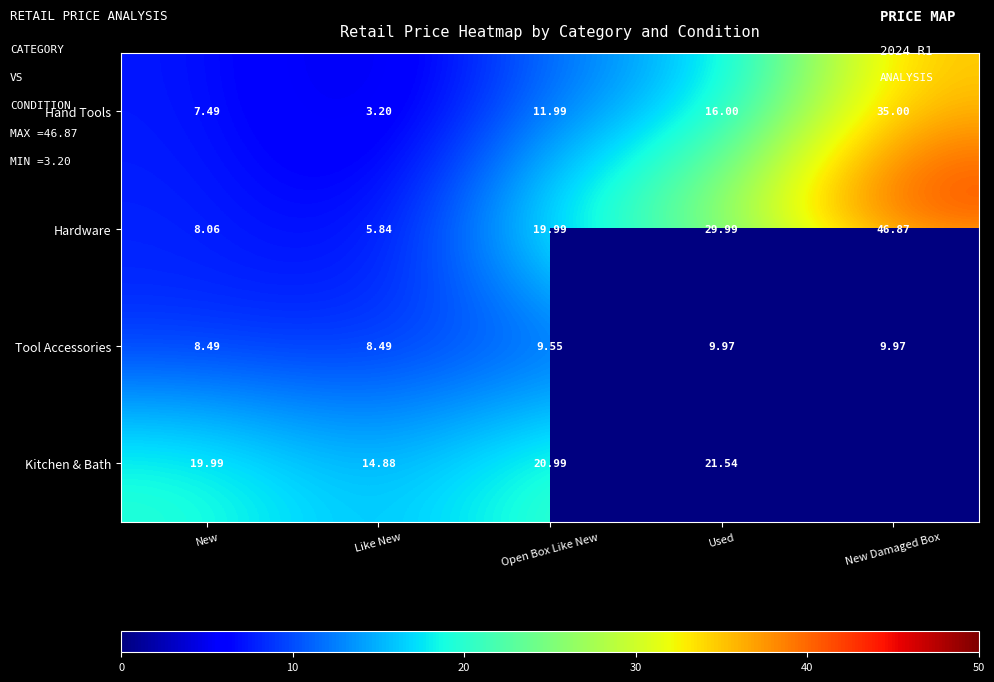

Rank the series at Open Box Like New from lowest to highest value.

Tool Accessories, Hand Tools, Hardware, Kitchen & Bath